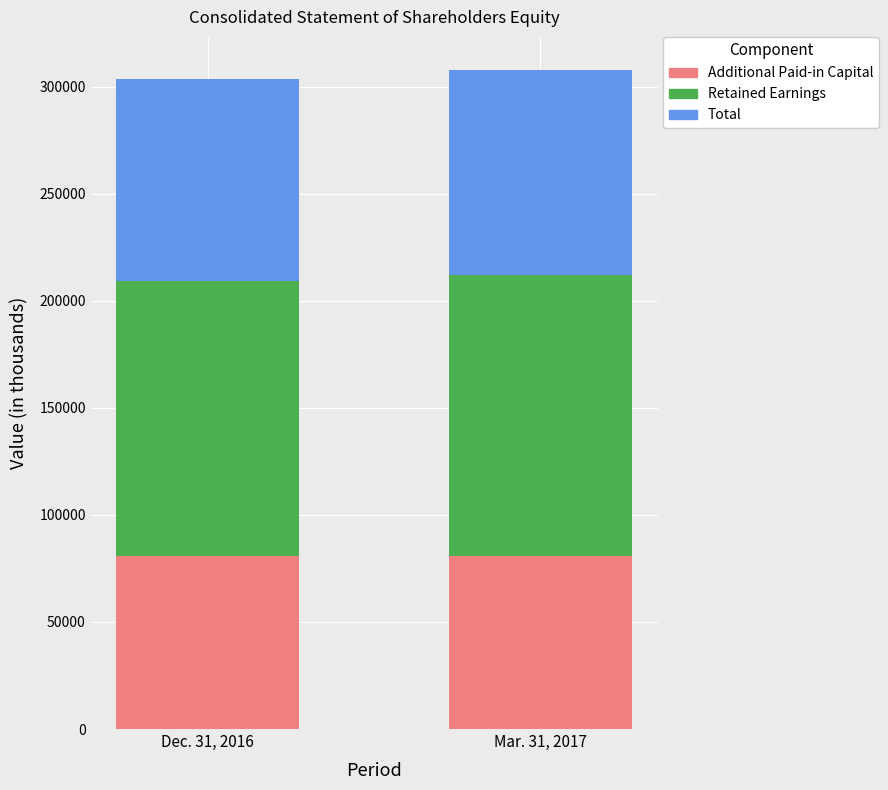

Rank the categories by Additional Paid-in Capital value from lowest to highest.

Dec. 31, 2016, Mar. 31, 2017